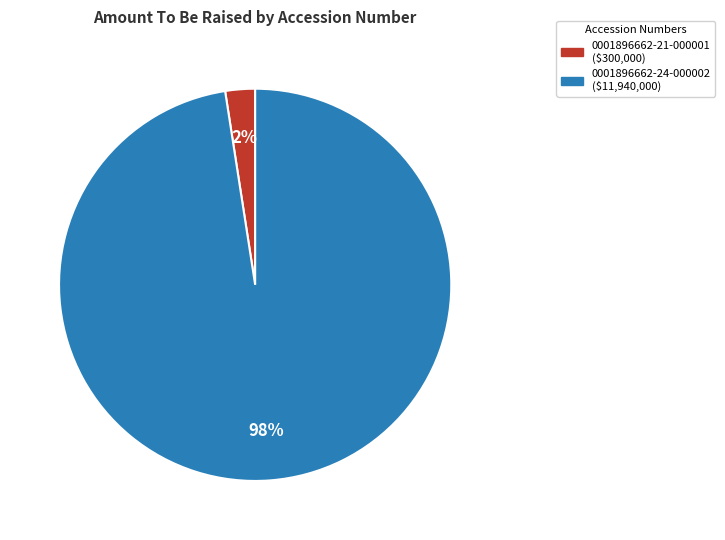

Do 0001896662-21-000001 and 0001896662-24-000002 together represent more than half of the pie?

Yes